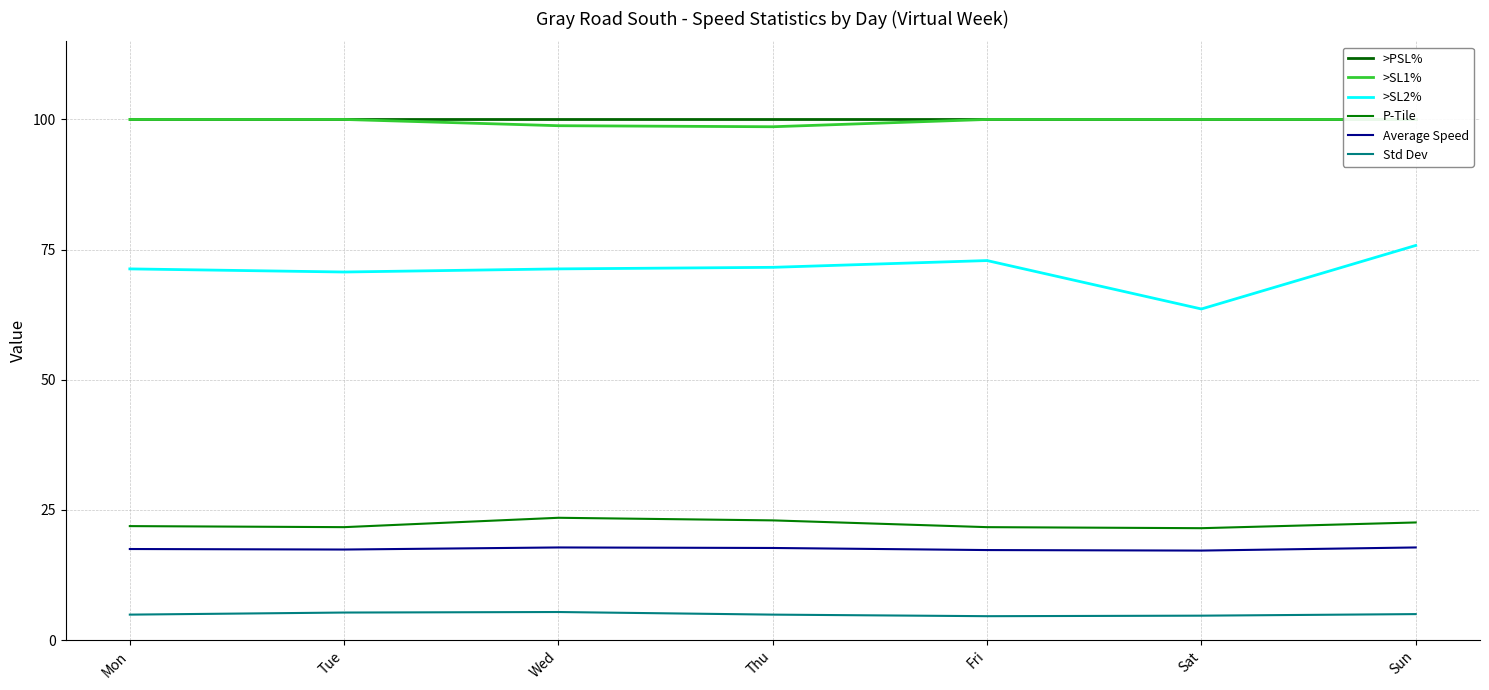

Between Tue and Sat, which is larger?

Tue